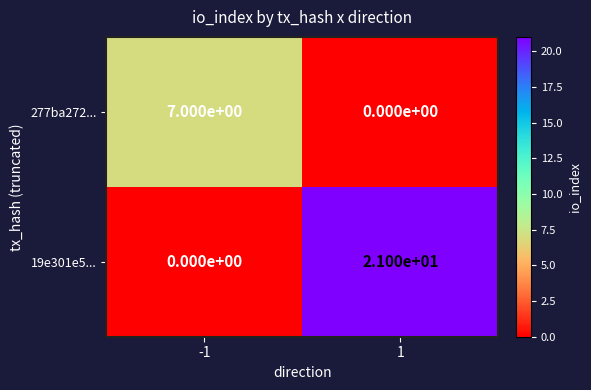

Rank the series at -1 from lowest to highest value.

19e301e5..., 277ba272...